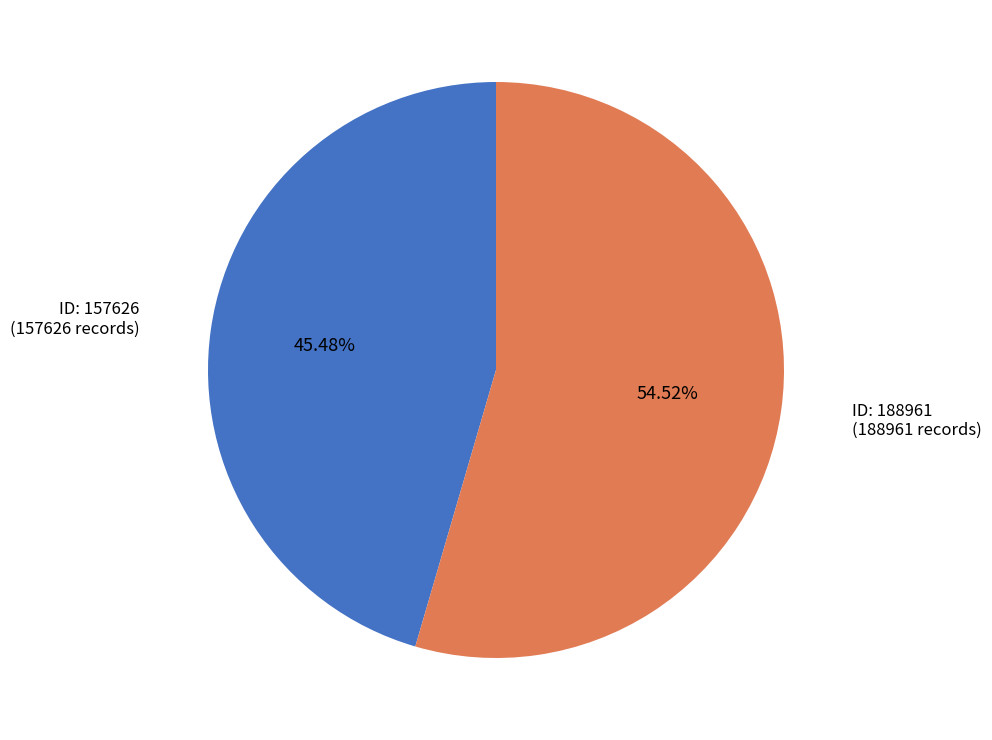

Is there any slice that represents more than half of the pie?

Yes